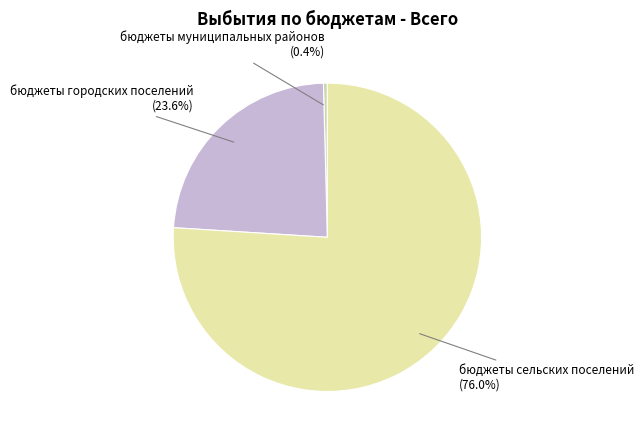

To the nearest percent, what is the difference between the largest and smallest slice percentages?

76%